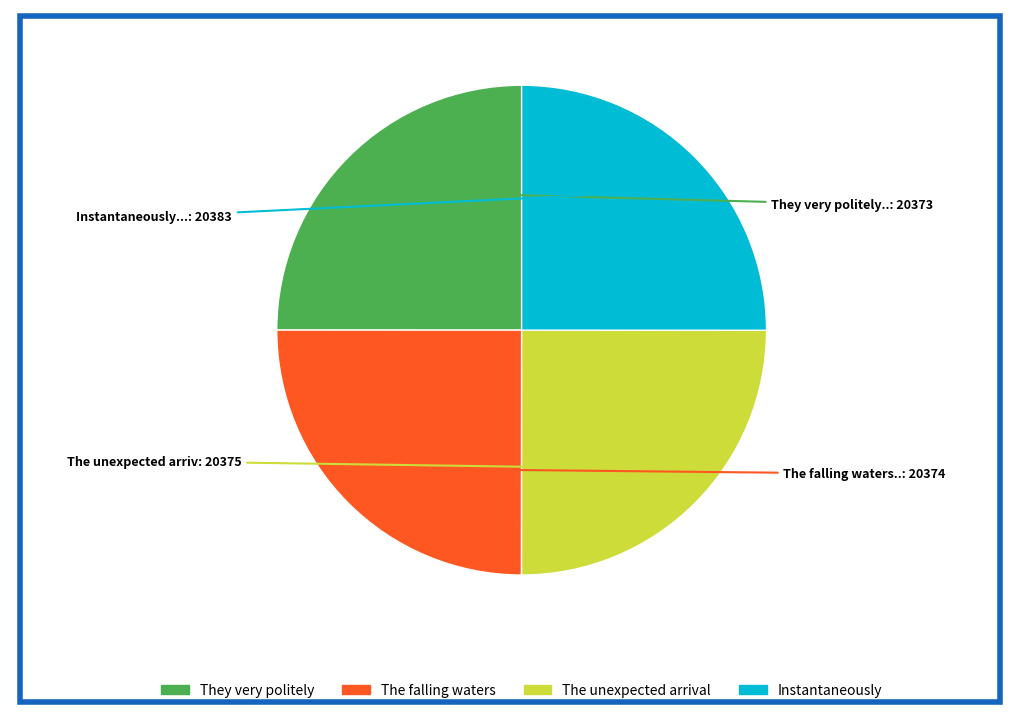

Is there a majority slice in this chart?

No